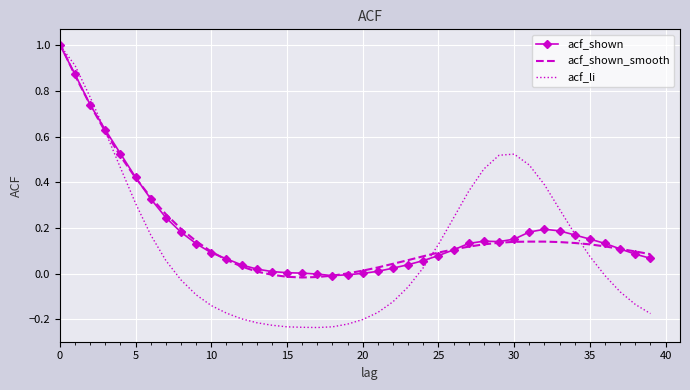

What is the greatest value displayed?

1.0